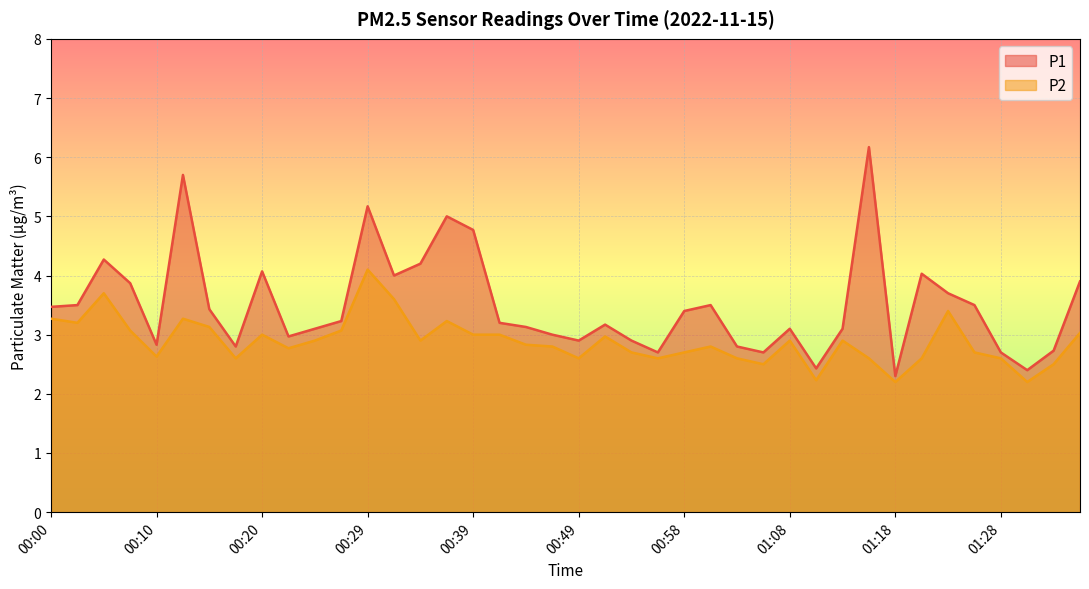

True or false: P1 and P2 intersect in this chart.

False